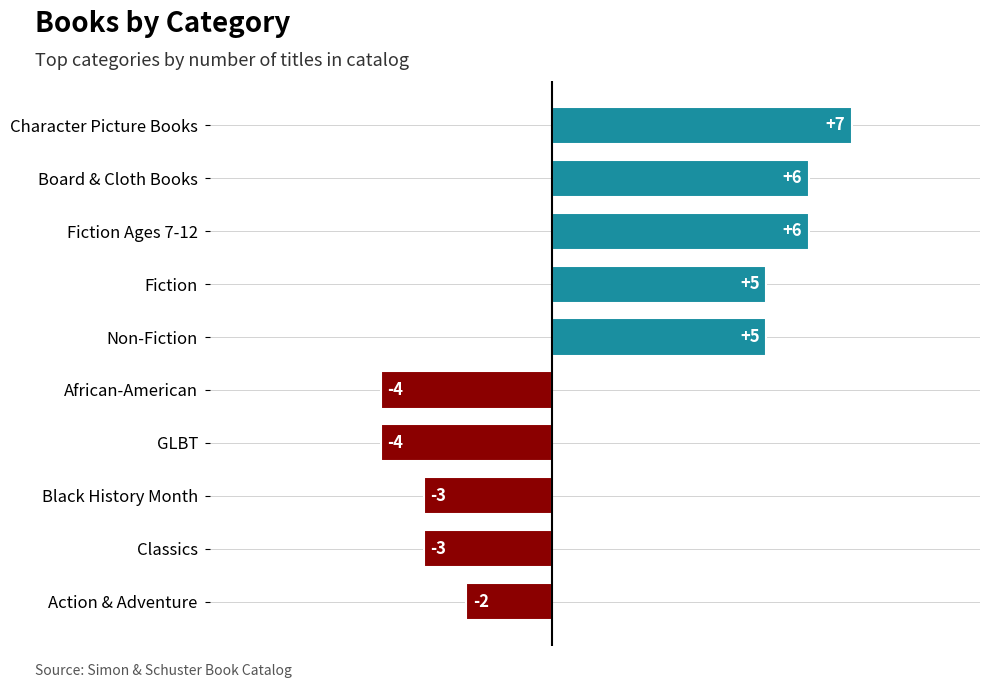

What is the sum of all values?

13